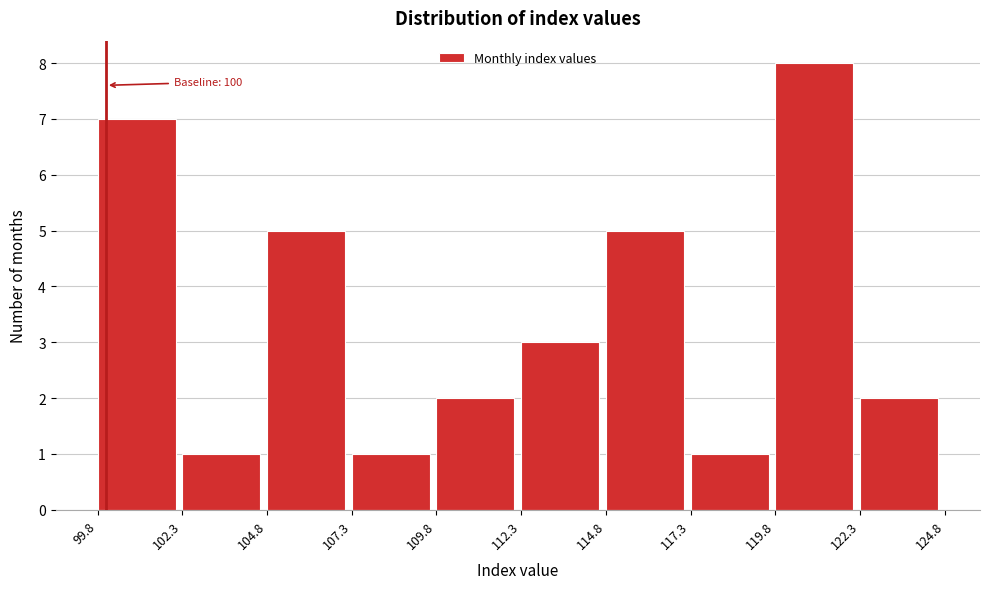

Which range on the x-axis has the tallest bar?

119.8 to 122.3